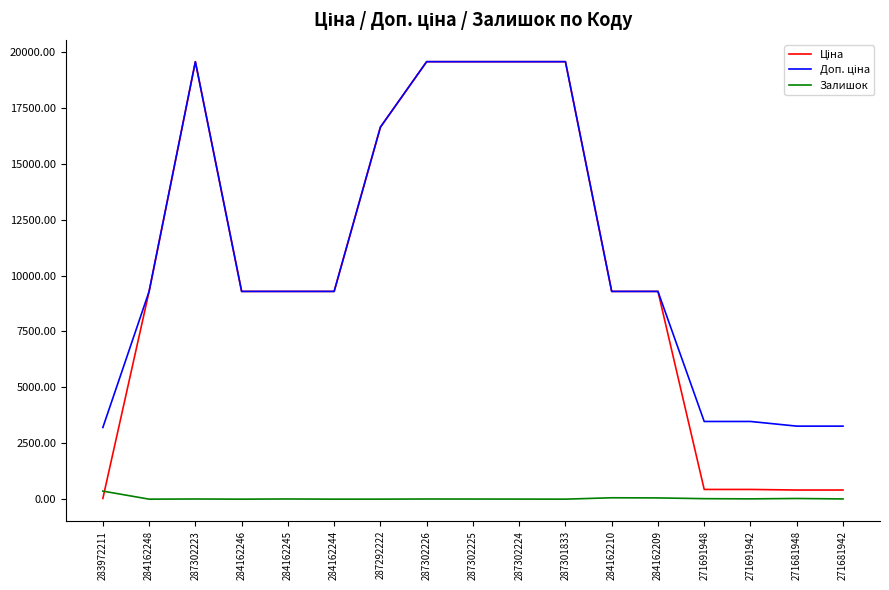

What is the greatest value displayed?

19564.9